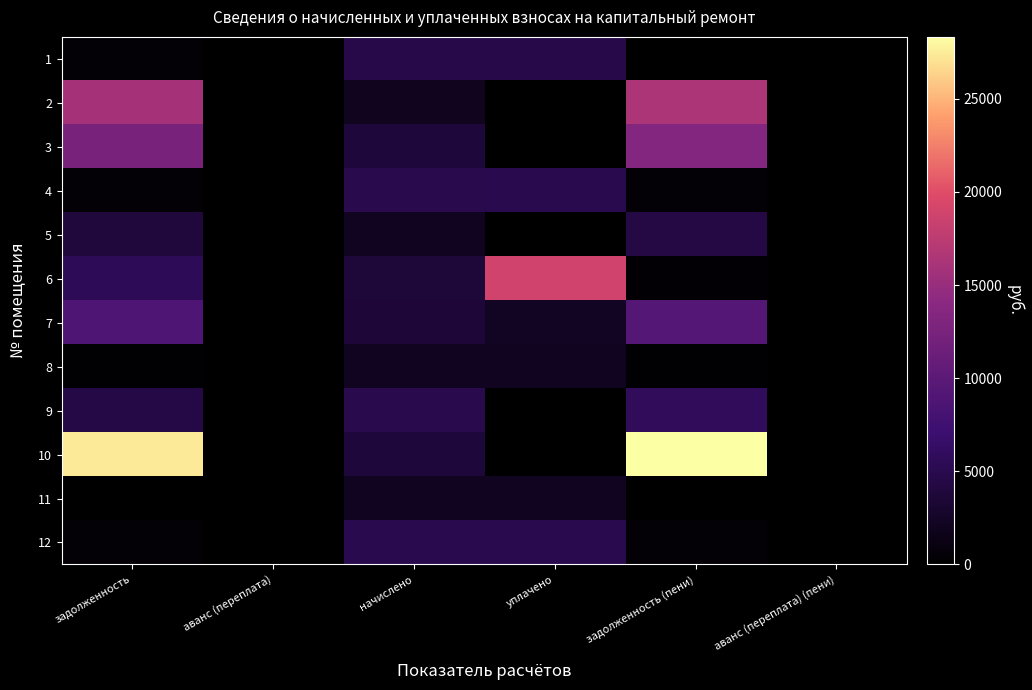

Reading left to right, what are all the values shown in this chart?

1: задолженность=395.7	аванс (переплата)=0.0	начислено=4748.3	уплачено=4748.3	задолженность (пени)=0.0	аванс (переплата) (пени)=0.0
2: задолженность=15903.9	аванс (переплата)=0.0	начислено=2044.6	уплачено=0.0	задолженность (пени)=16415.0	аванс (переплата) (пени)=0.0
3: задолженность=12488.3	аванс (переплата)=0.0	начислено=3722.5	уплачено=0.0	задолженность (пени)=13419.0	аванс (переплата) (пени)=0.0
4: задолженность=409.8	аванс (переплата)=0.0	начислено=4917.4	уплачено=4975.6	задолженность (пени)=409.8	аванс (переплата) (пени)=0.0
5: задолженность=3876.3	аванс (переплата)=0.0	начислено=2080.8	уплачено=0.0	задолженность (пени)=4396.5	аванс (переплата) (пени)=0.0
6: задолженность=5498.8	аванс (переплата)=0.0	начислено=3678.5	уплачено=18838.6	задолженность (пени)=306.5	аванс (переплата) (пени)=0.0
7: задолженность=8755.5	аванс (переплата)=0.0	начислено=3634.4	уплачено=2246.9	задолженность (пени)=9383.2	аванс (переплата) (пени)=0.0
8: задолженность=173.4	аванс (переплата)=0.0	начислено=2080.8	уплачено=2073.8	задолженность (пени)=173.4	аванс (переплата) (пени)=0.0
9: задолженность=4566.1	аванс (переплата)=0.0	начислено=4915.9	уплачено=0.0	задолженность (пени)=5795.1	аванс (переплата) (пени)=0.0
10: задолженность=27392.2	аванс (переплата)=0.0	начислено=3745.2	уплачено=0.0	задолженность (пени)=28328.5	аванс (переплата) (пени)=0.0
11: задолженность=0.9	аванс (переплата)=0.0	начислено=2081.5	уплачено=2075.7	задолженность (пени)=0.0	аванс (переплата) (пени)=0.3
12: задолженность=420.3	аванс (переплата)=0.0	начислено=5043.8	уплачено=5026.8	задолженность (пени)=420.3	аванс (переплата) (пени)=0.0